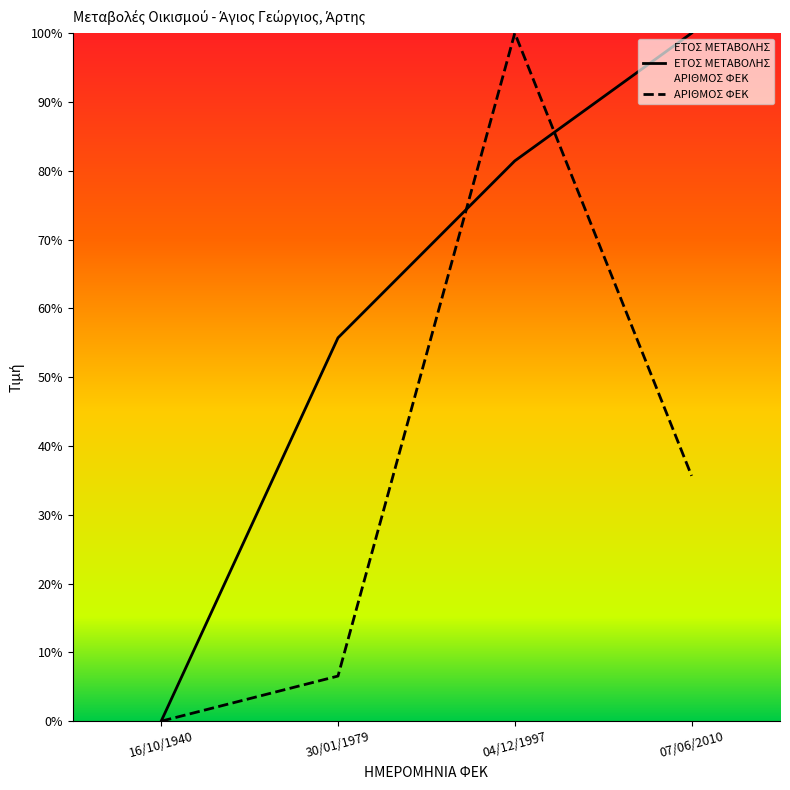

Which category has the highest value in the ΕΤΟΣ ΜΕΤΑΒΟΛΗΣ series?

07/06/2010